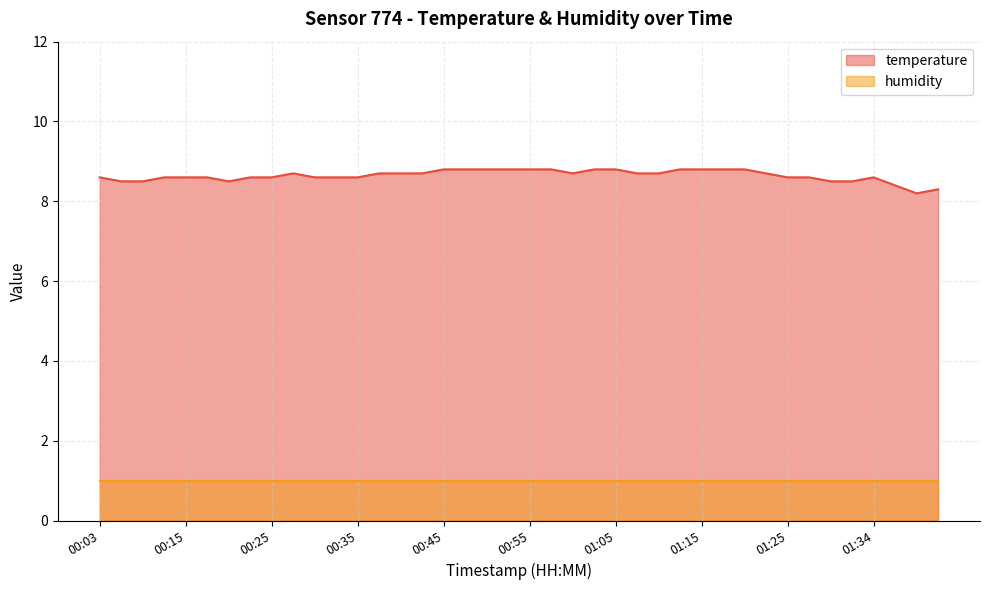

What is the smallest value displayed?

1.0